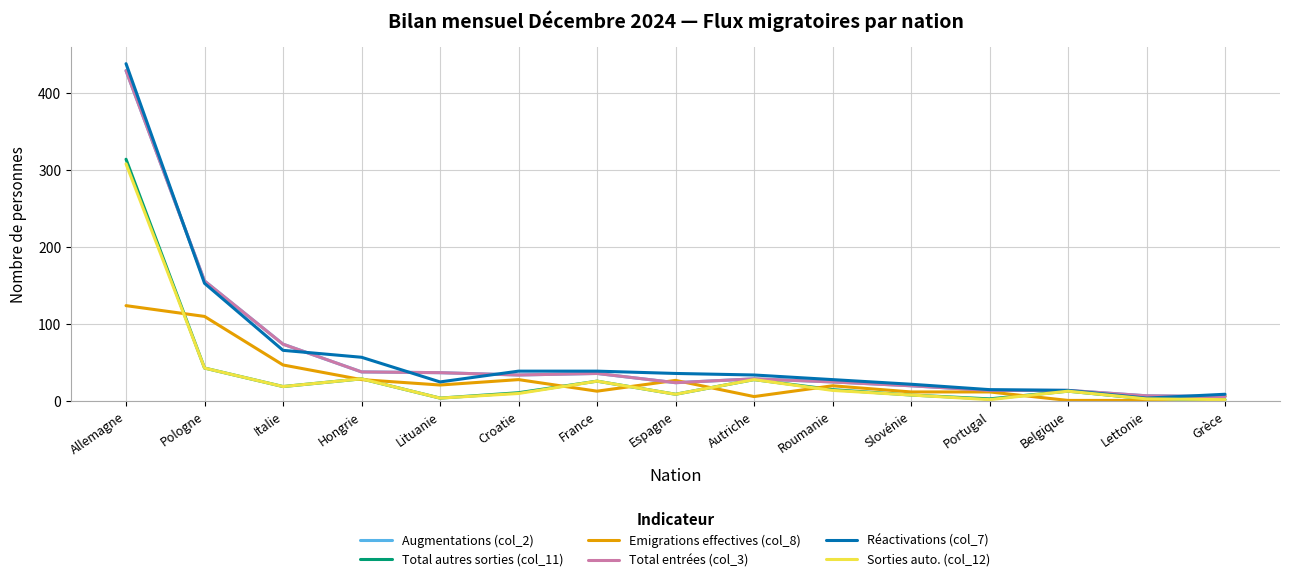

Does the chart have visible grid lines?

Yes